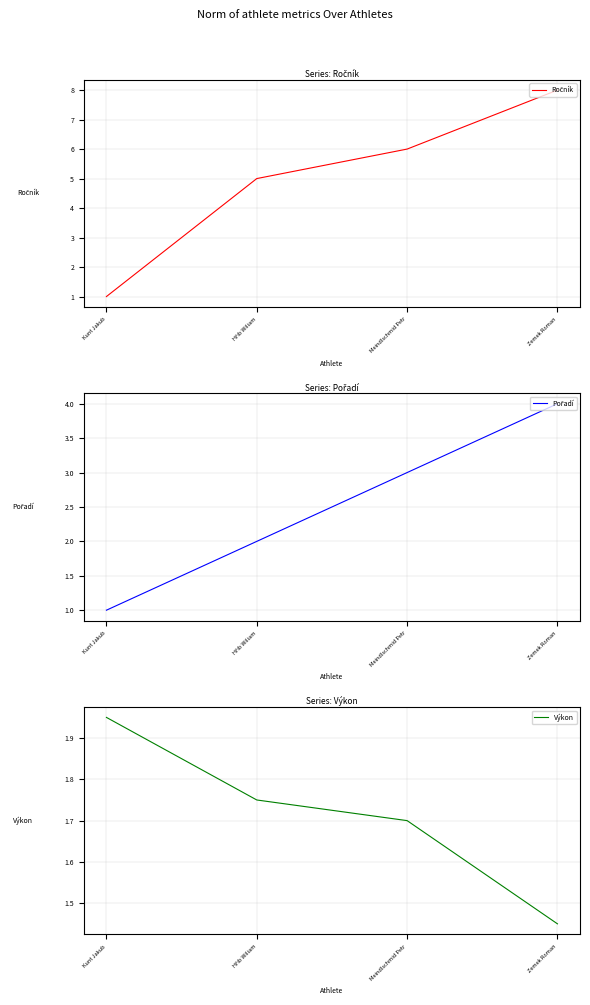

Where do Ročník and Výkon first cross each other?

Kunt Jakub and Hřib Wiliam